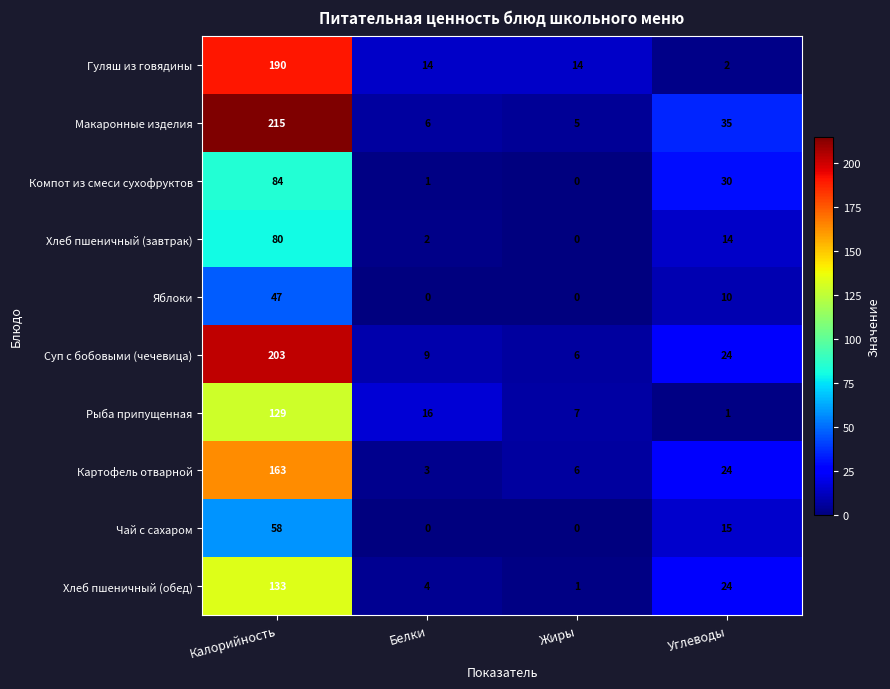

How many distinct data groups are displayed?

10